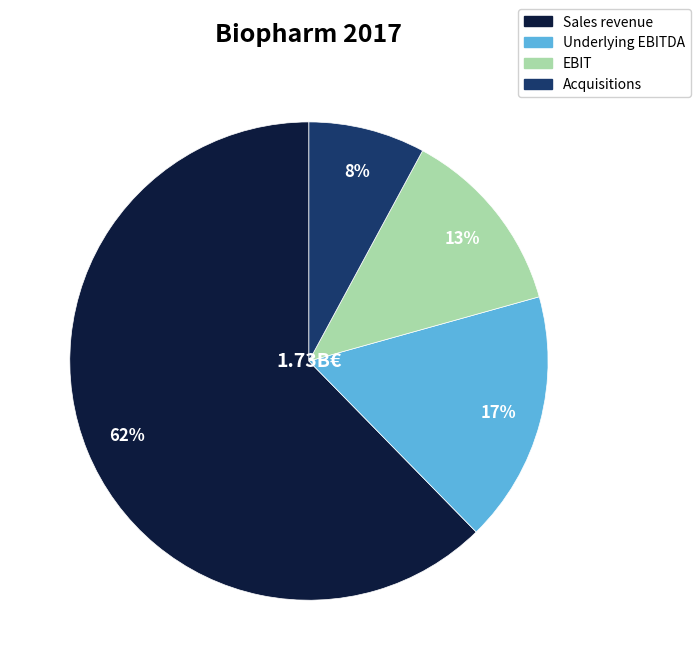

Between Underlying EBITDA and EBIT, which is larger?

Underlying EBITDA